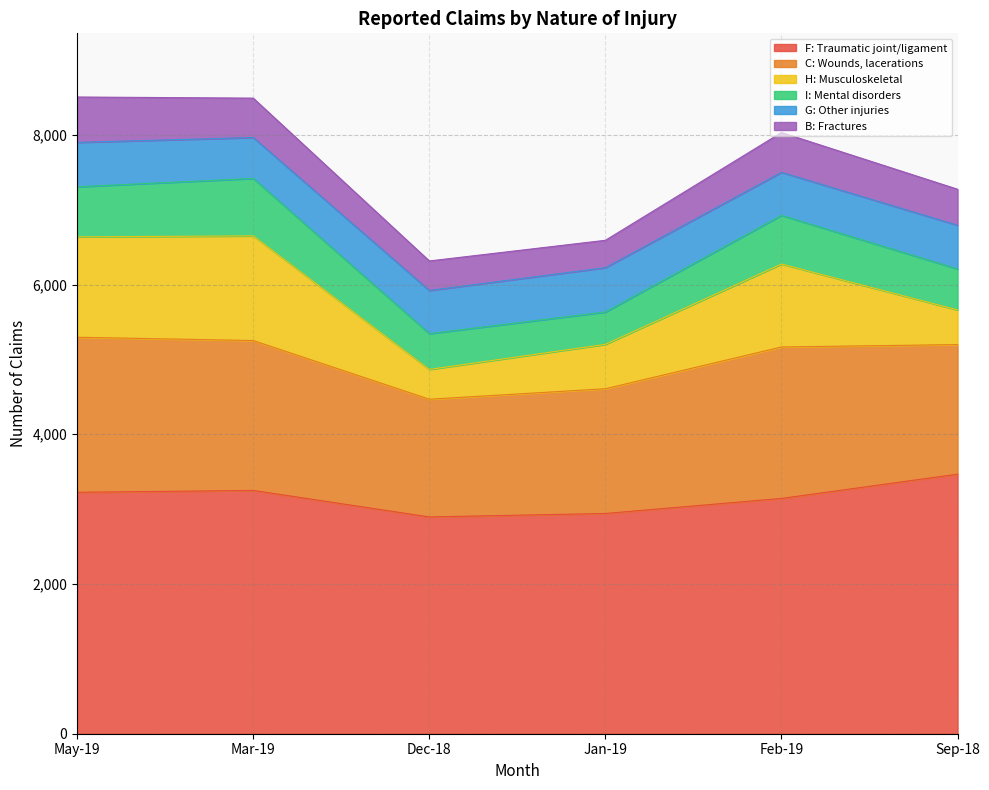

True or false: G: Other injuries has a value of 592 at Jan-19.

True